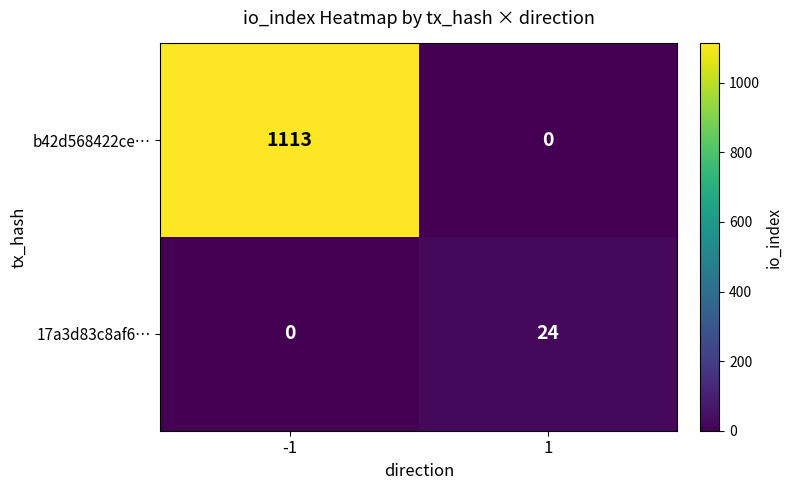

What is the difference between the 17a3d83c8af6… values at -1 and 1?

24